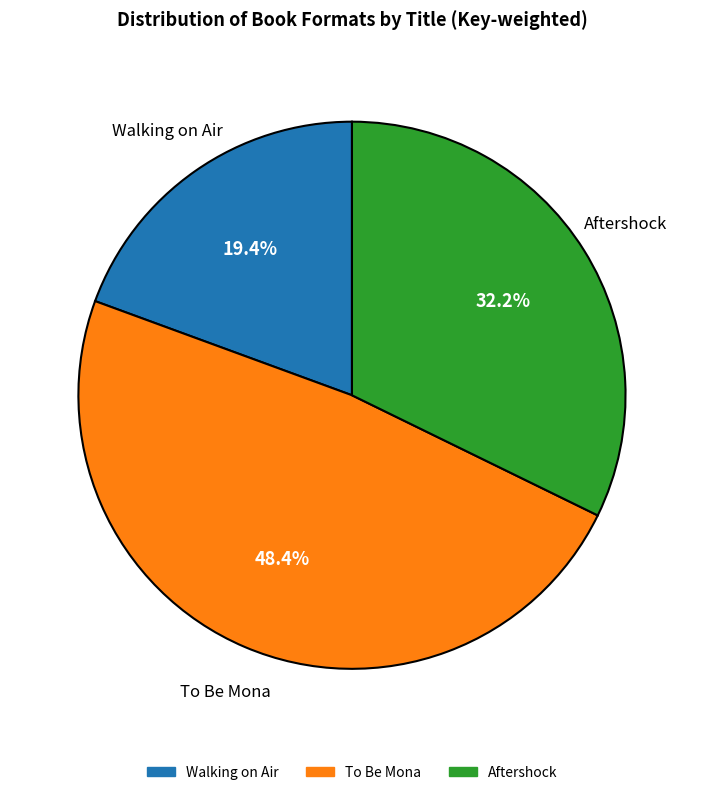

Does any single category account for the majority?

No